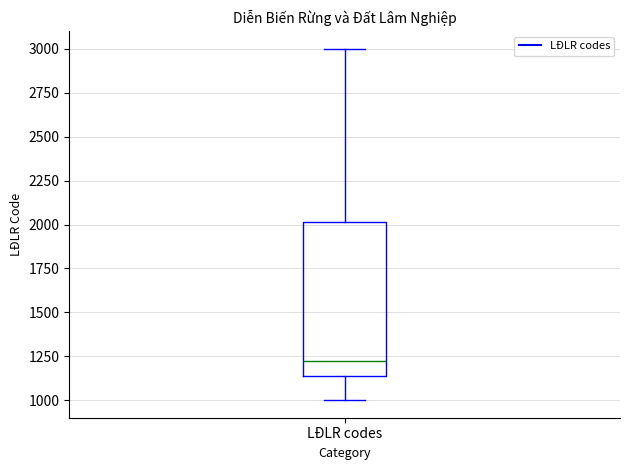

Where does the upper whisker of the box for LĐLR codes end on the y-axis? The values are not printed on the chart, so give them approximately, as read against the axis.

3000